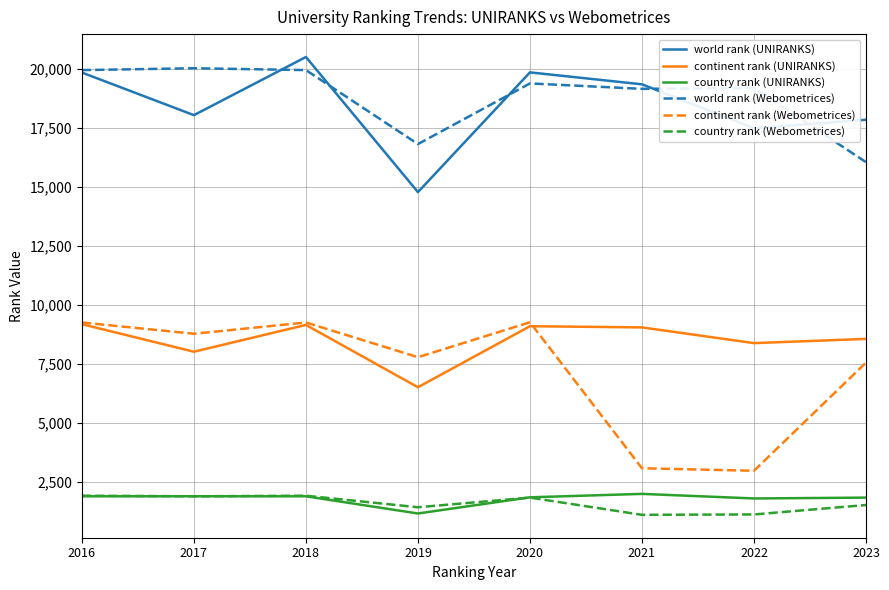

Which series changed the most between 2021 and 2023?

continent rank (Webometrices)